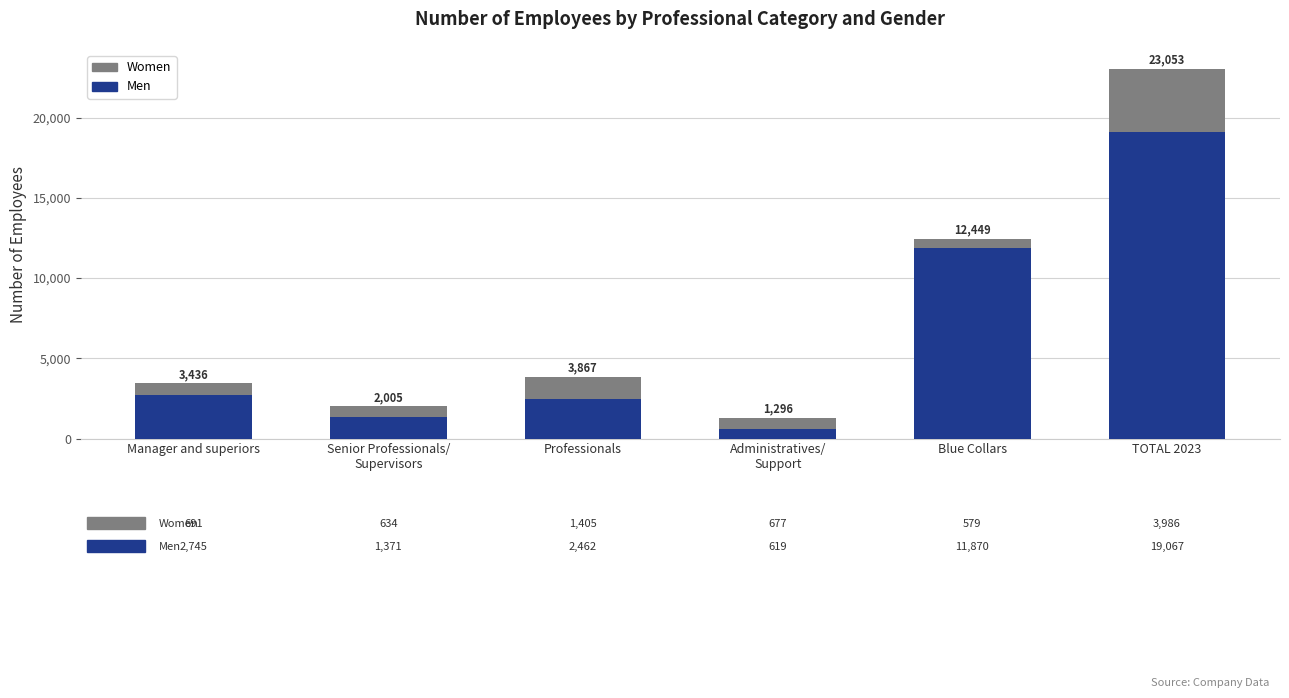

What is the difference between the maximum and minimum values in the Women series?

3407